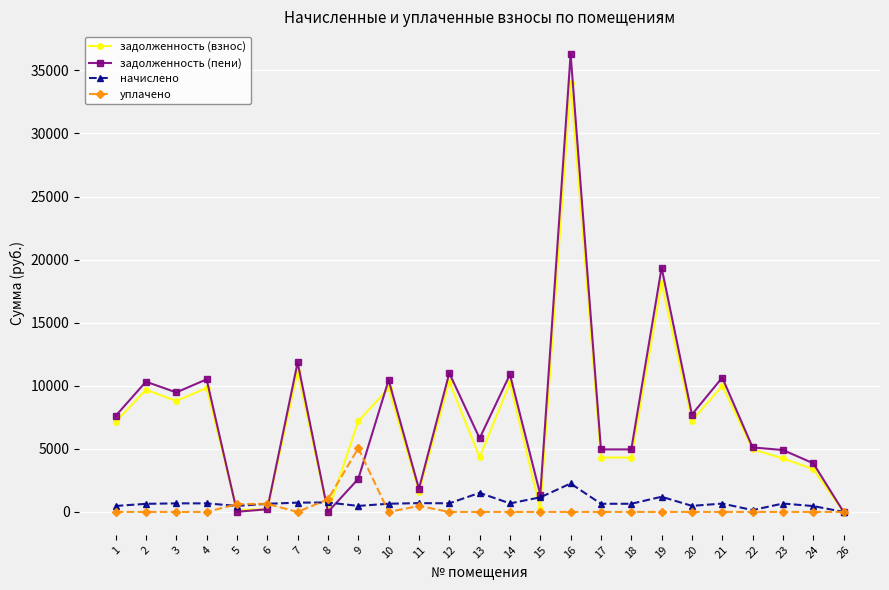

How many values in the задолженность (пени) series are below 5832?

12